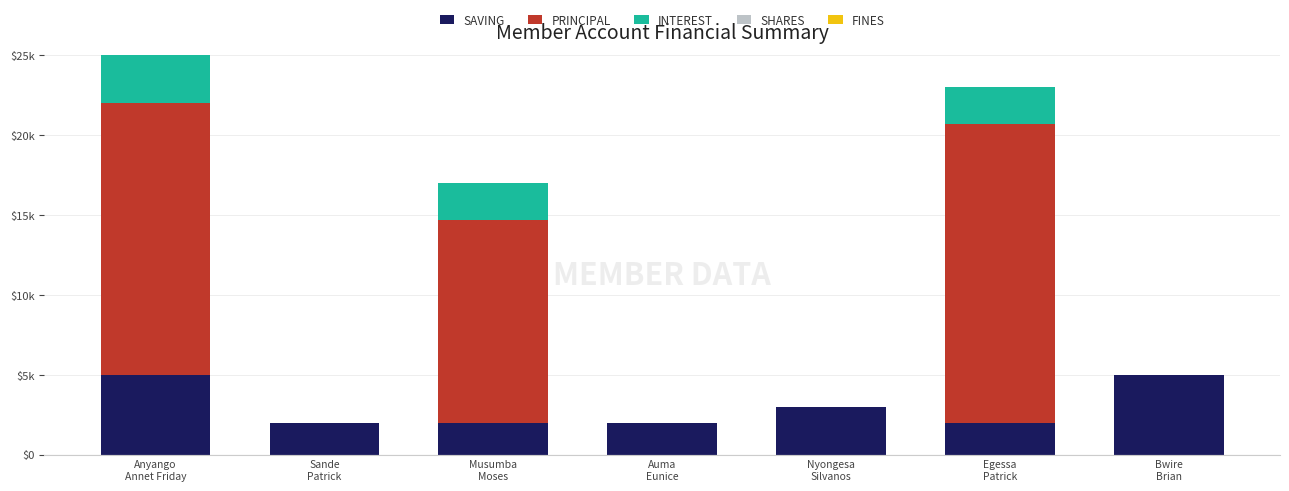

Does the chart contain stacked bars?

Yes